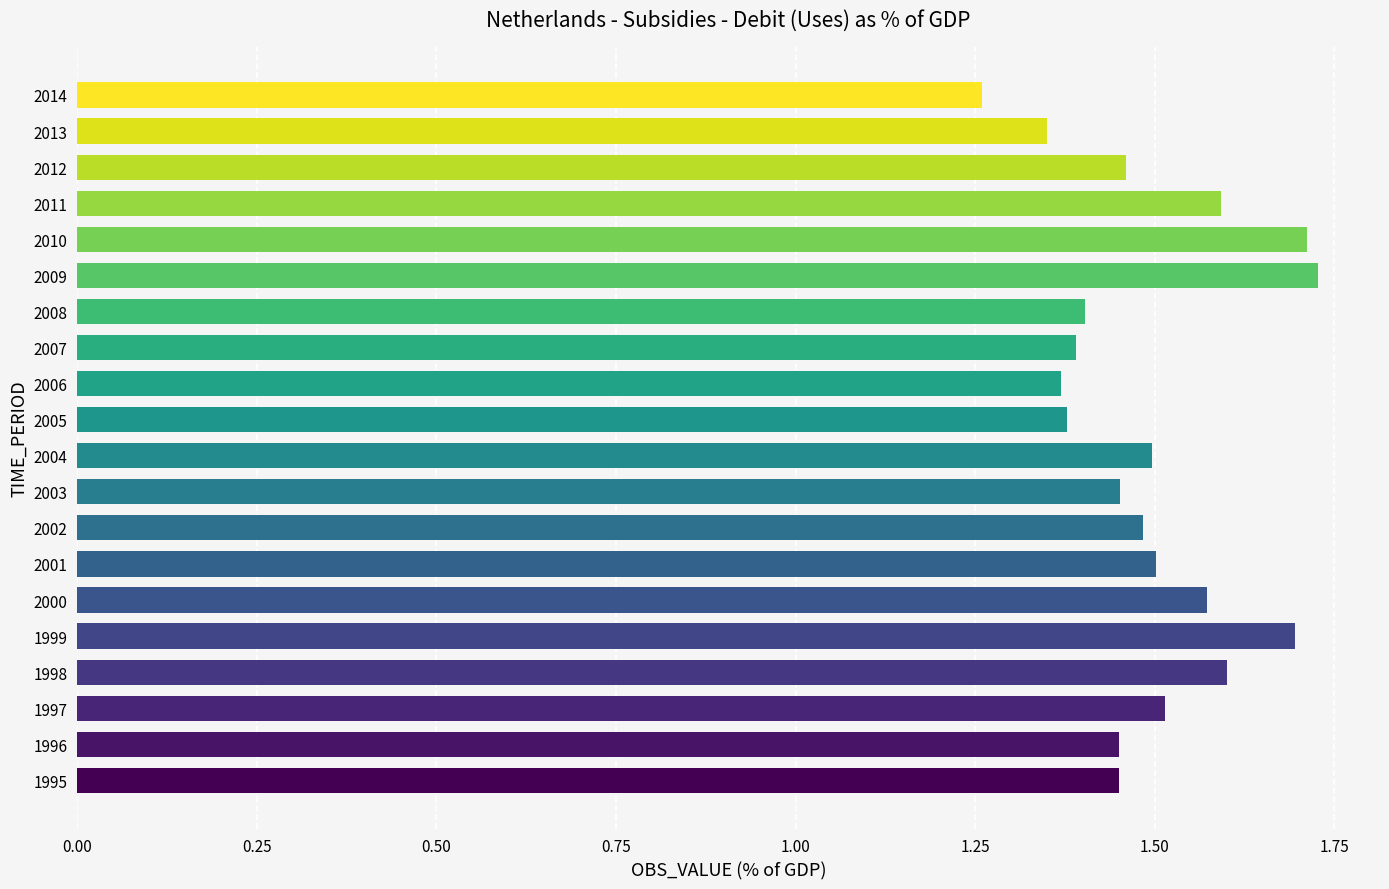

At which label is the value closest to 1?

2014